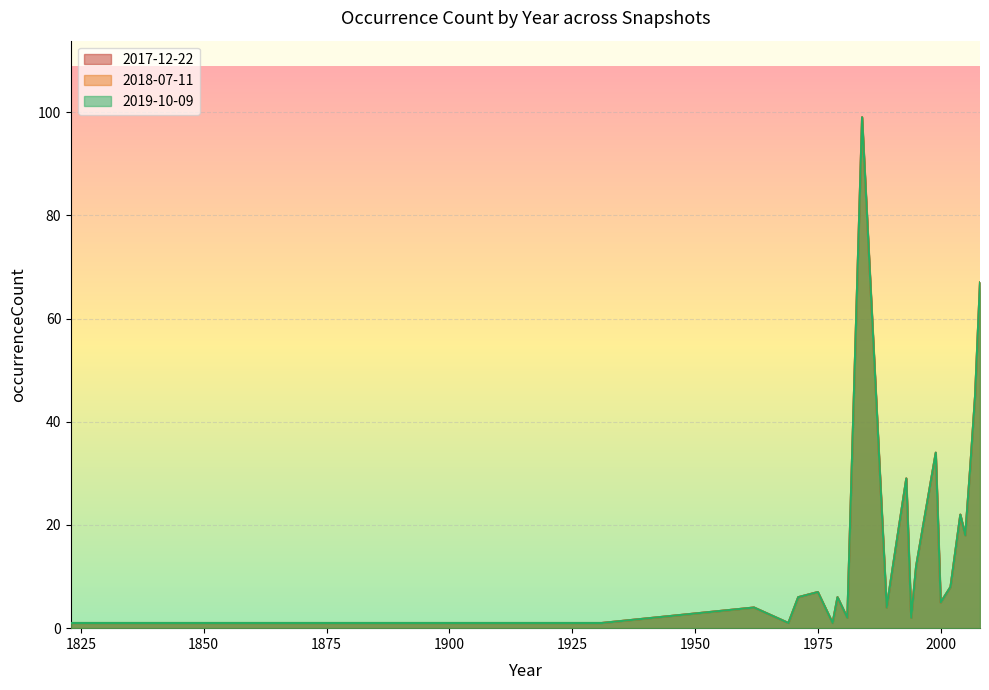

List the series in order of their peak value, highest first.

2017-12-22, 2018-07-11, 2019-10-09